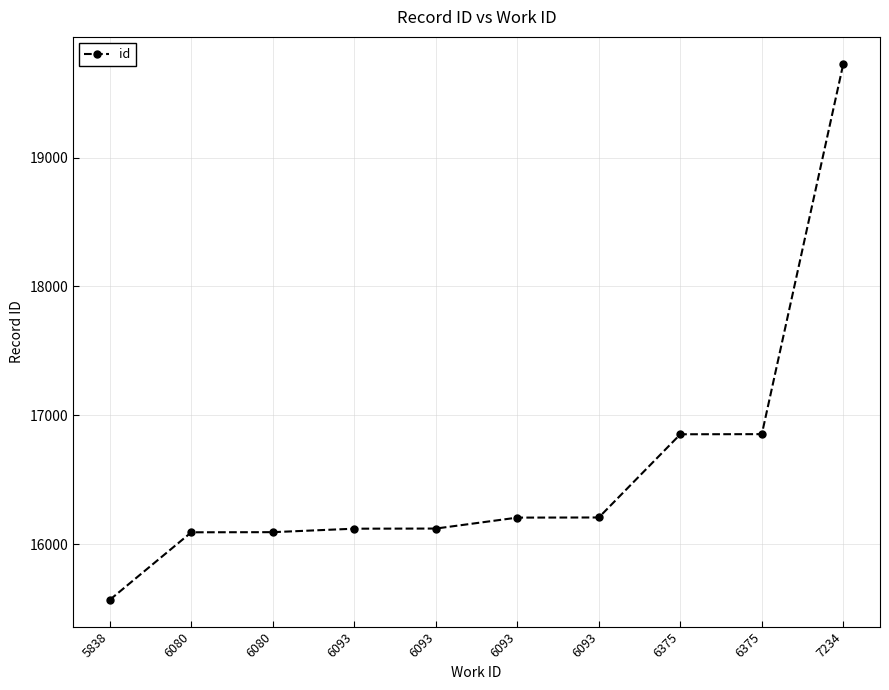

How many distinct data groups are displayed?

1